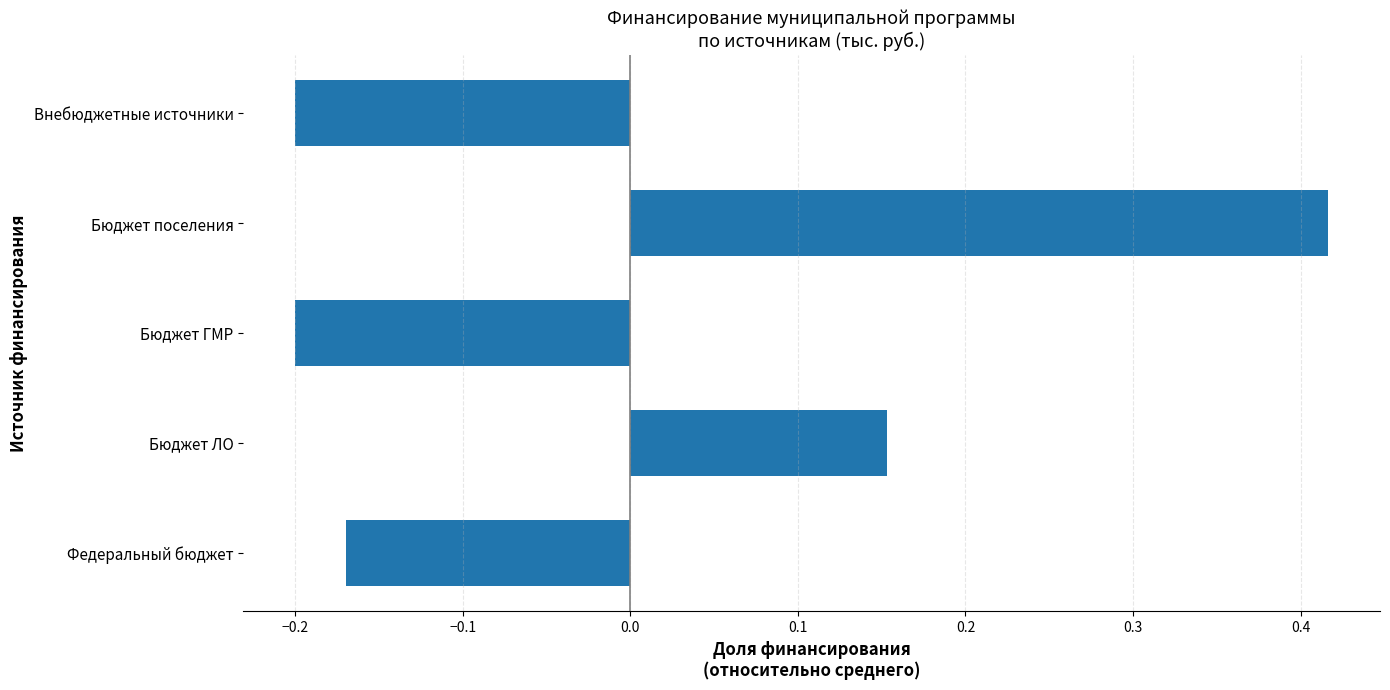

What is the change in value from Федеральный бюджет to Бюджет поселения?

+0.6